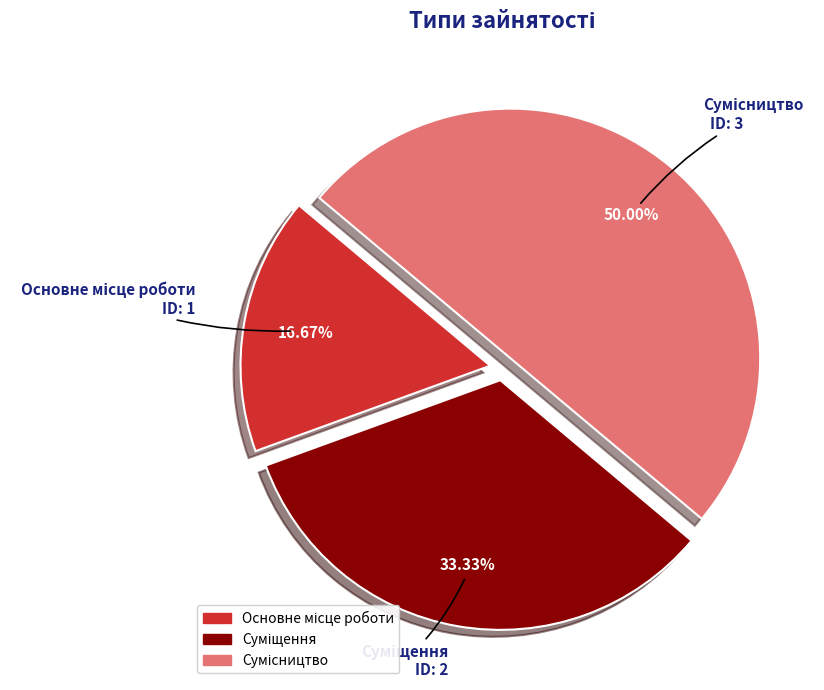

How many slices are in this pie chart?

3